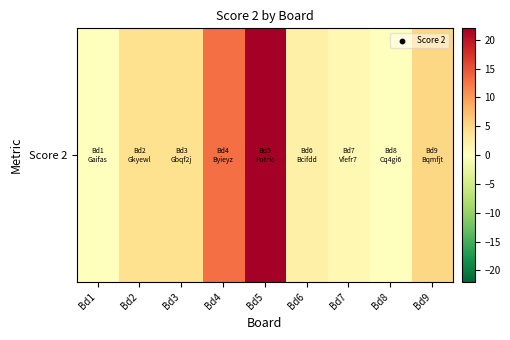

List the labels in order of value, smallest first.

Bd1, Bd8, Bd7, Bd6, Bd2, Bd3, Bd9, Bd4, Bd5